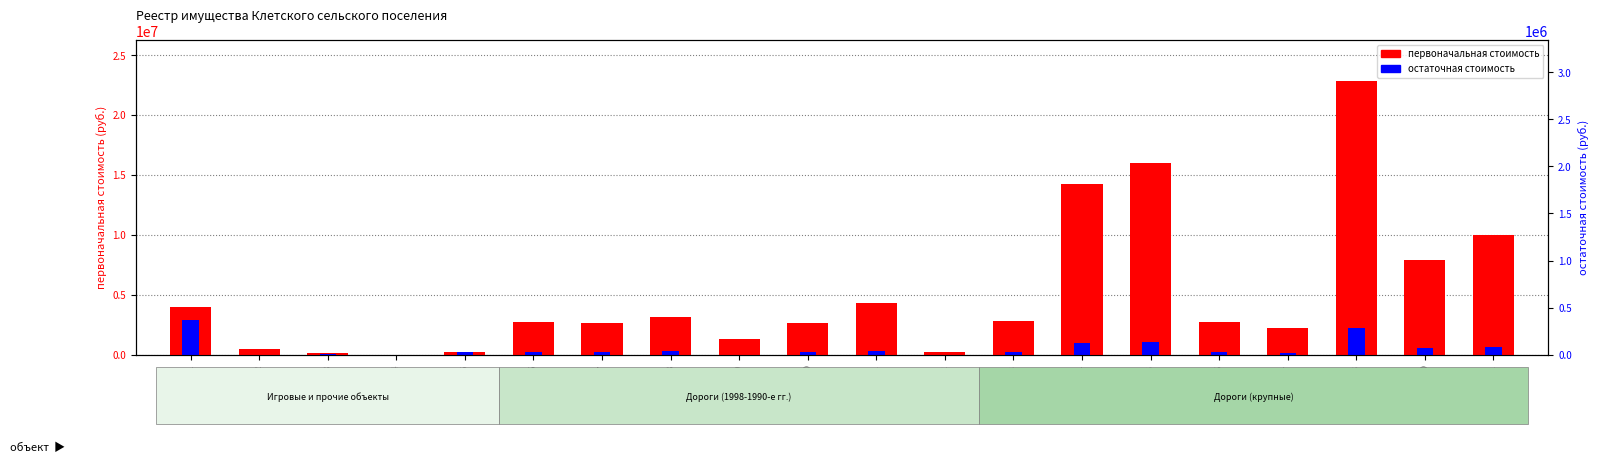

Read the первоначальная стоимость value at Obj20.

7867333.0